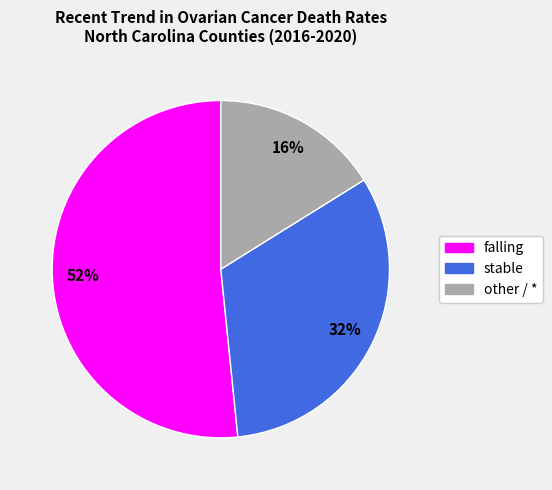

Is it true that other is 3% of the pie?

False